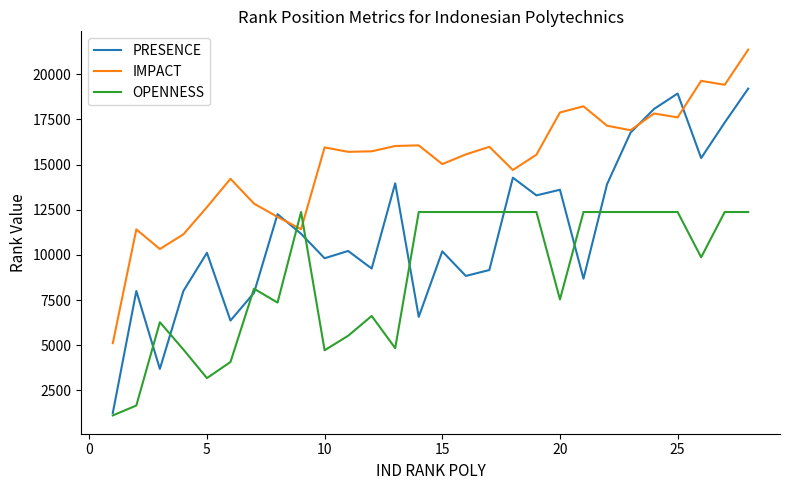

Which series ends up on top after the final intersection of IMPACT and OPENNESS?

IMPACT